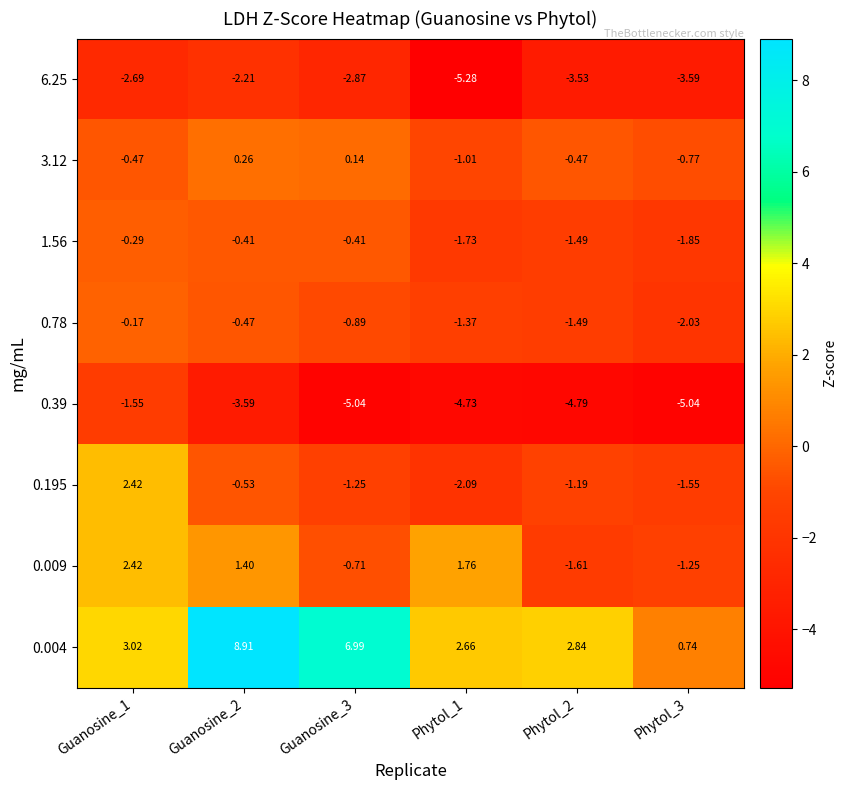

Is the value of 0.39 at Guanosine_1 greater than the value of 0.195 at Guanosine_1?

No